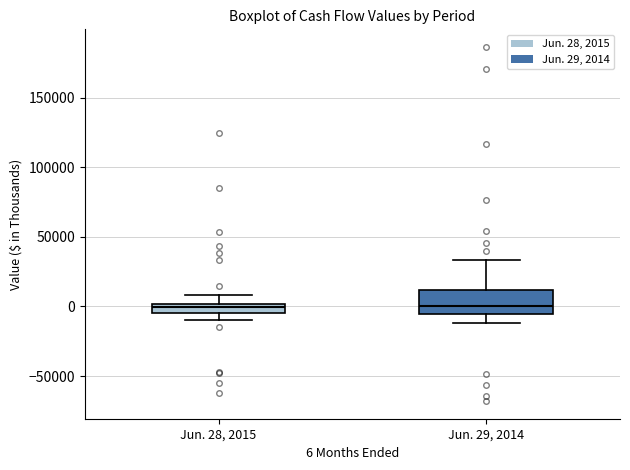

Which box is the tallest, from its lower edge to its upper edge?

Jun. 29, 2014